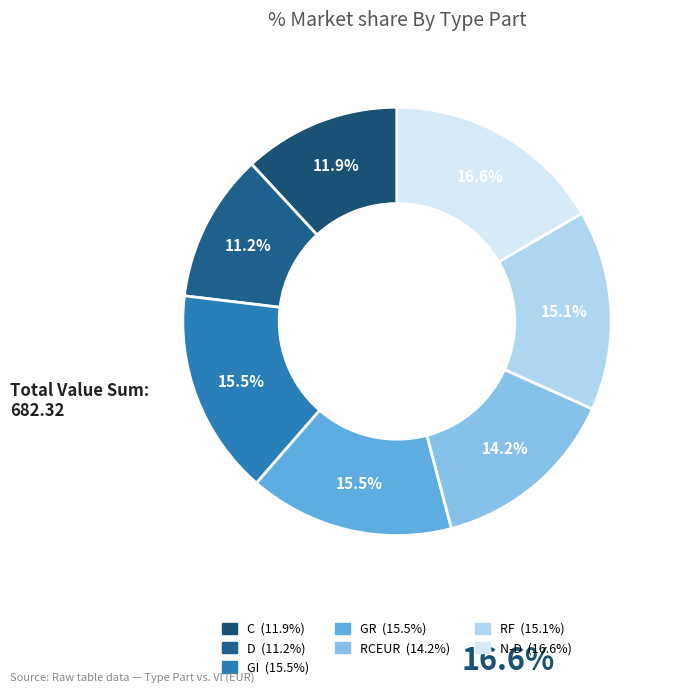

What percentage is the RCEUR slice, to the nearest percent?

14%